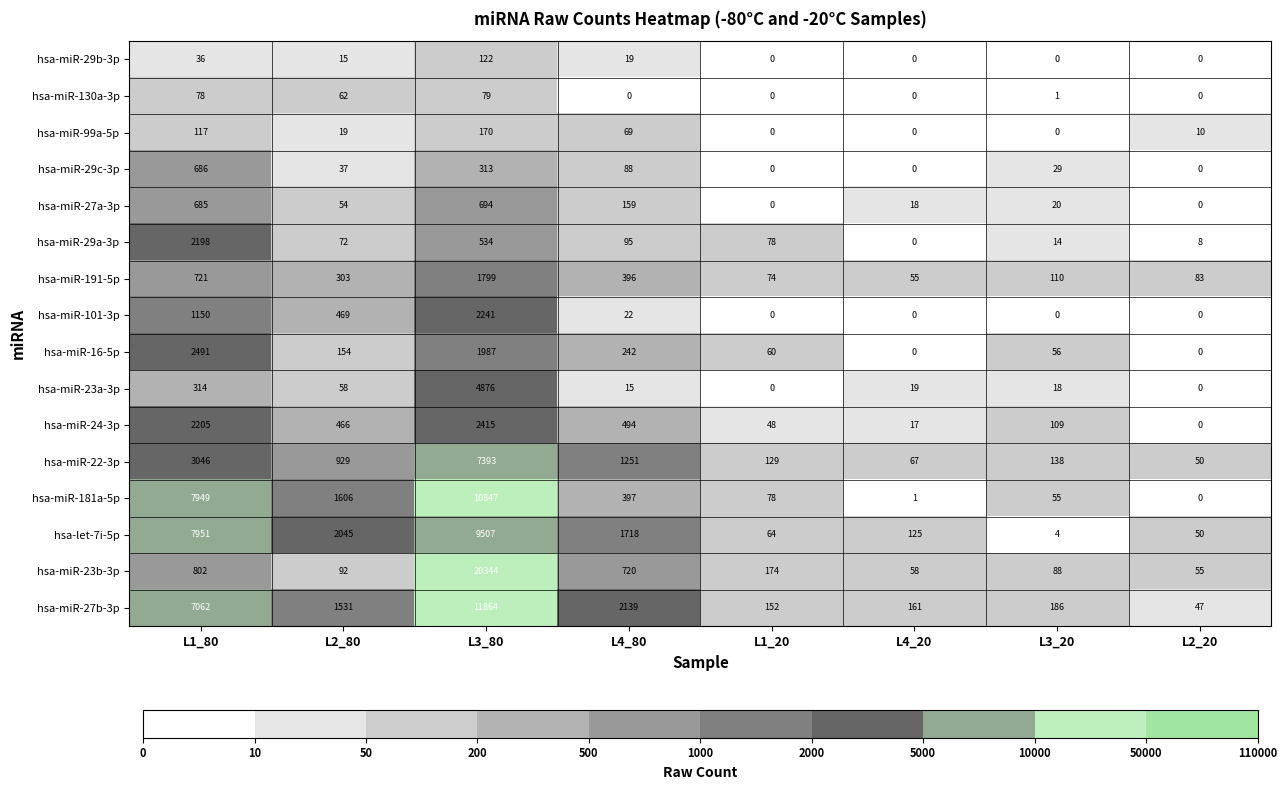

Which category has the highest value in the hsa-miR-27a-3p series?

L3_80